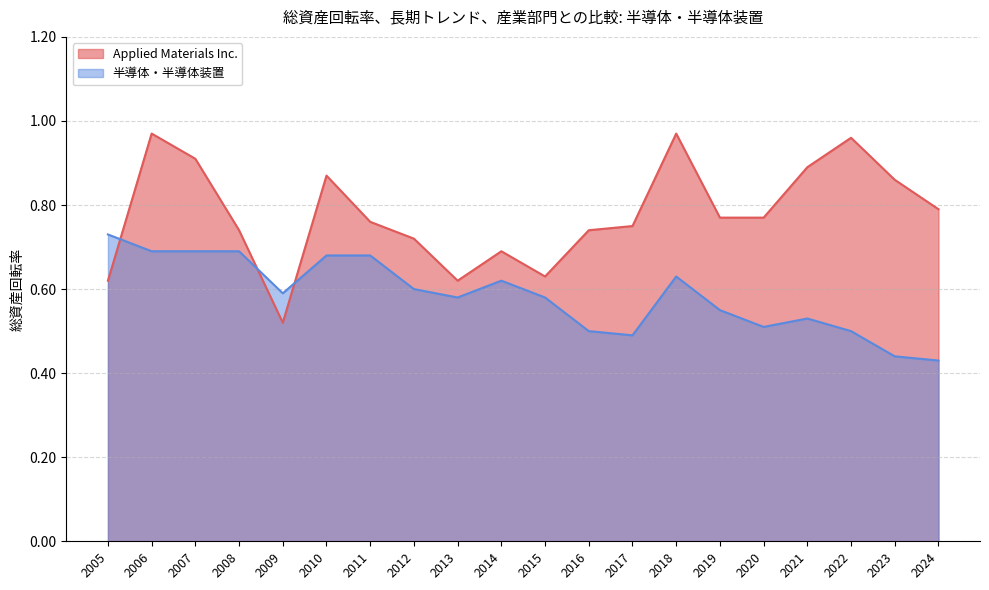

What is the minimum value for 半導体・半導体装置?

0.4